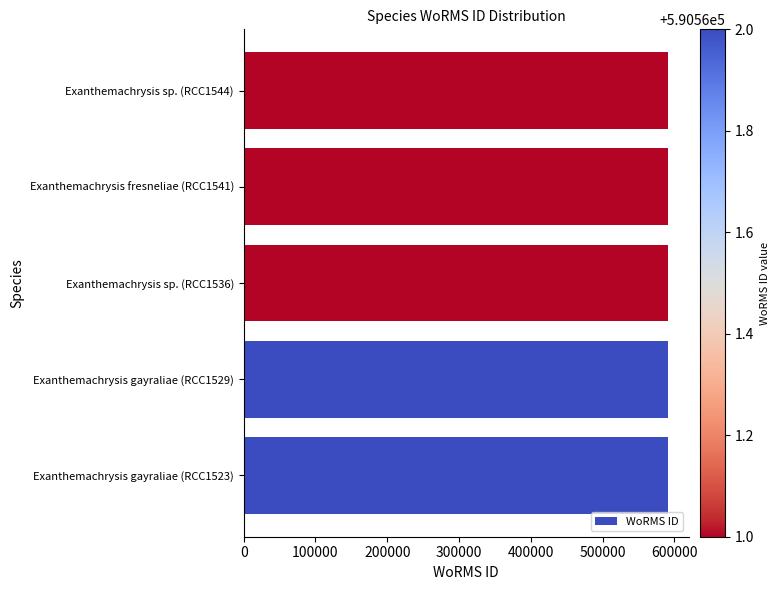

Is it true that the value at Exanthemachrysis fresneliae (RCC1541) is 1008865?

False